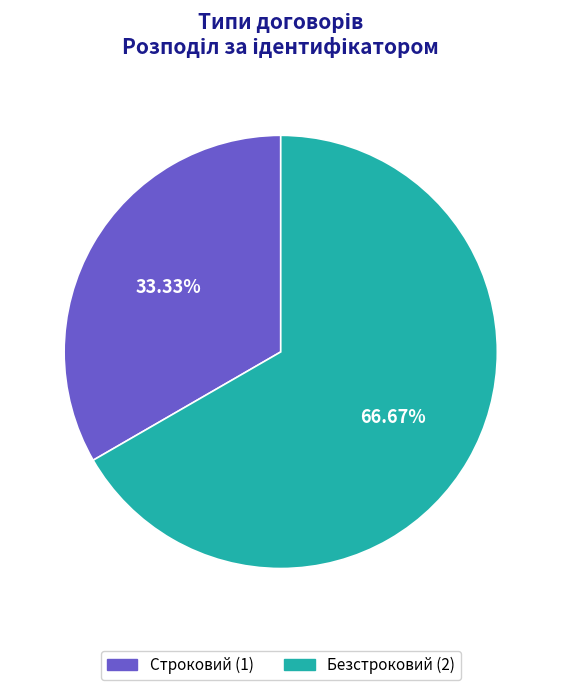

How many segments does this pie chart have?

2